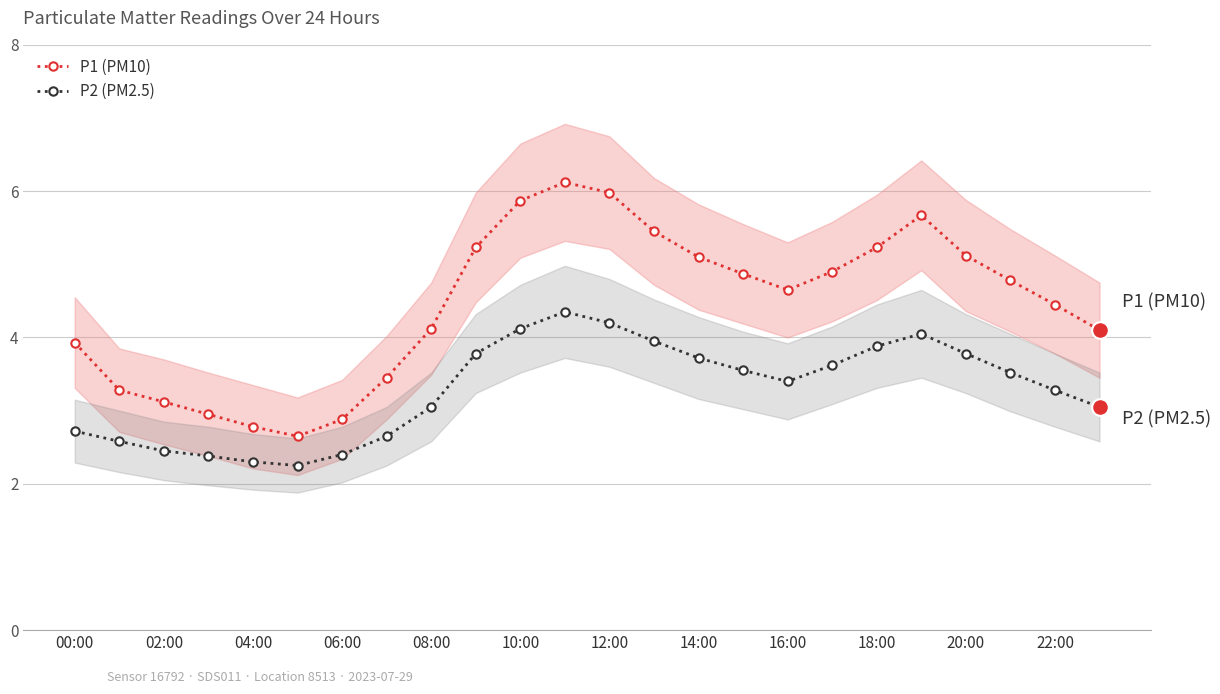

What is the sum of the P2 (PM2.5) values at 13 and 23?

7.0